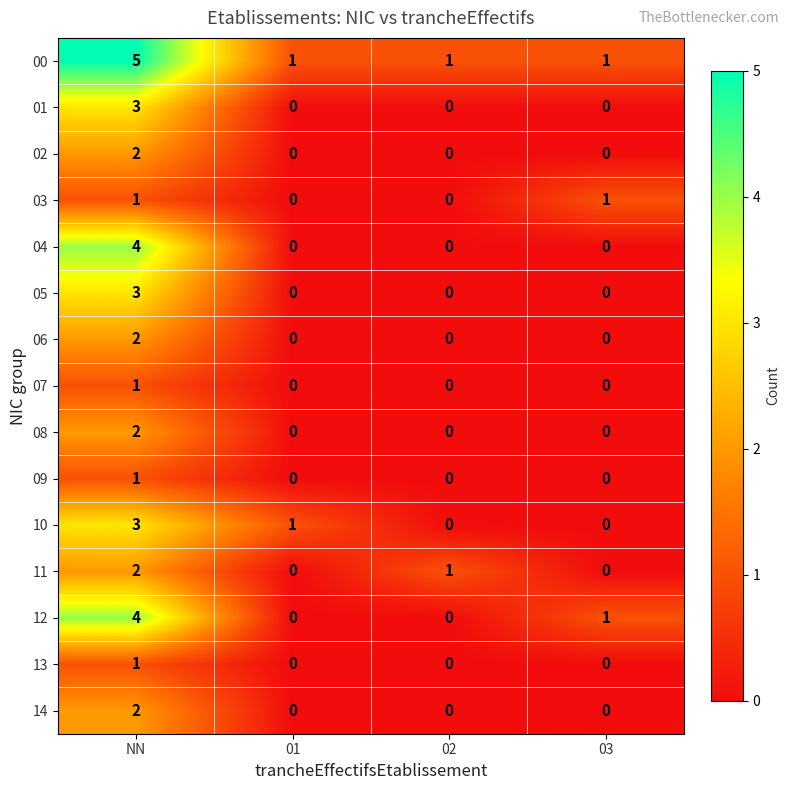

What is the total value across all series at 02?

2